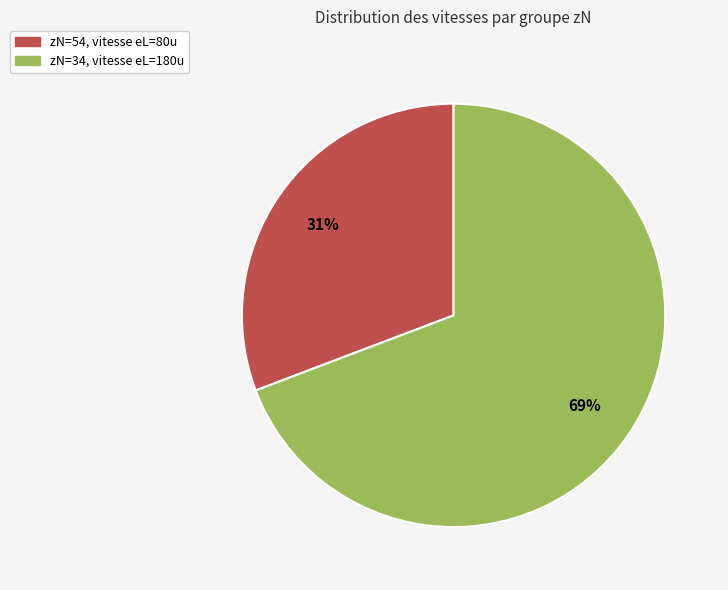

To the nearest percent, what percentage of the pie is zN=34, vitesse eL=180u?

69%